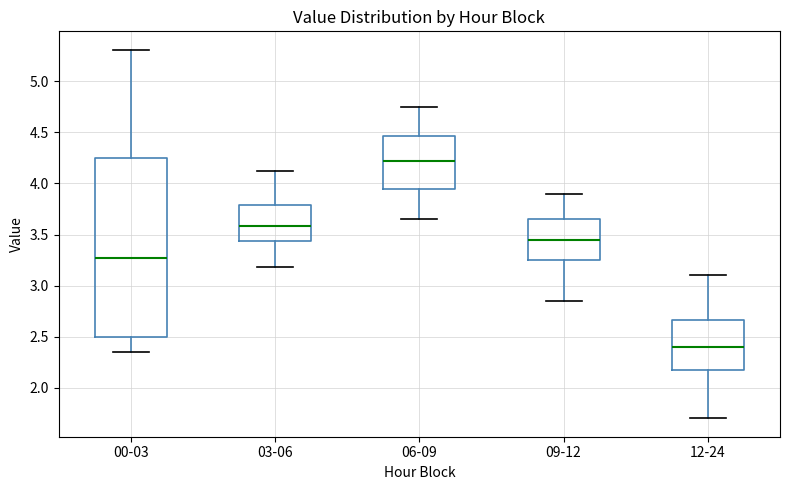

Which box's median line is the lowest?

12-24